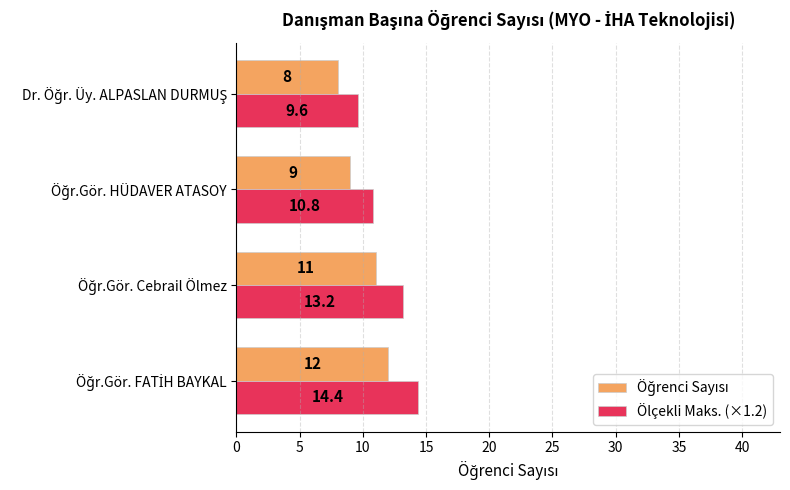

What is the maximum value shown in the chart?

14.4